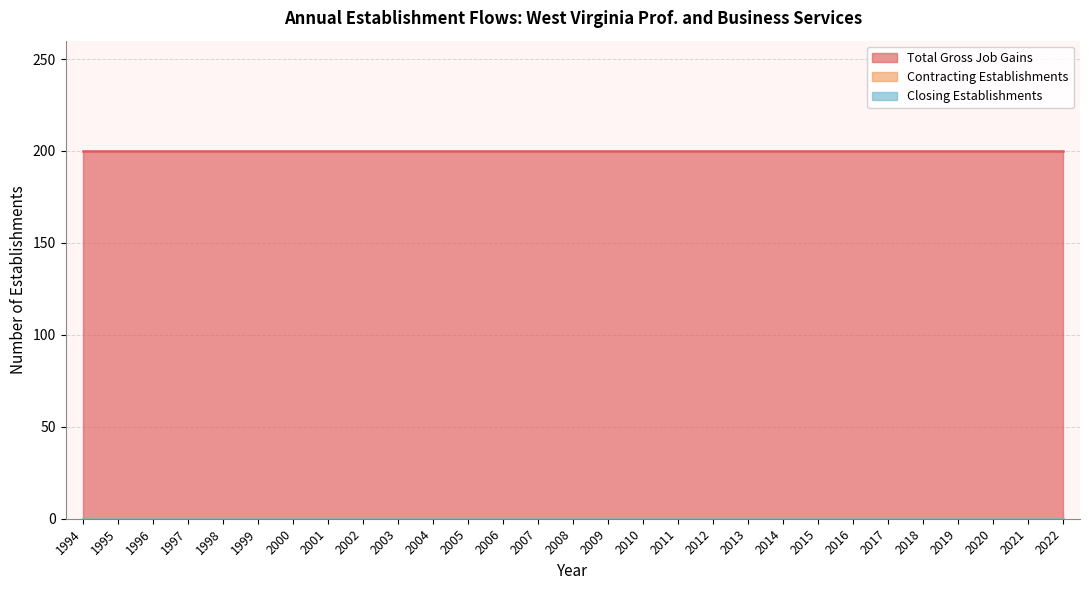

Rank the series at 1995 from highest to lowest value.

Total Gross Job Gains, Contracting Establishments, Closing Establishments